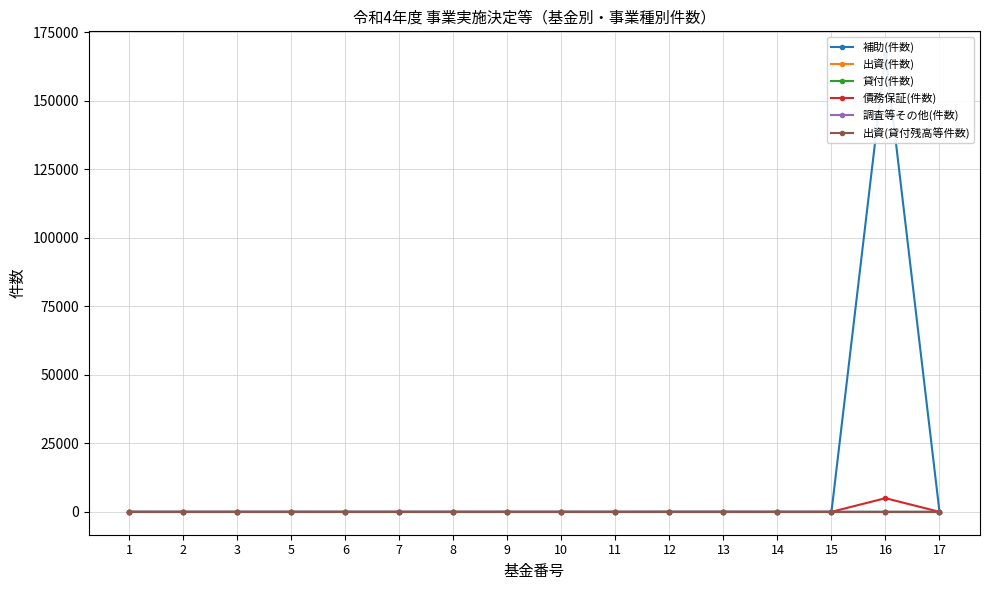

How many lines are shown in the chart?

6